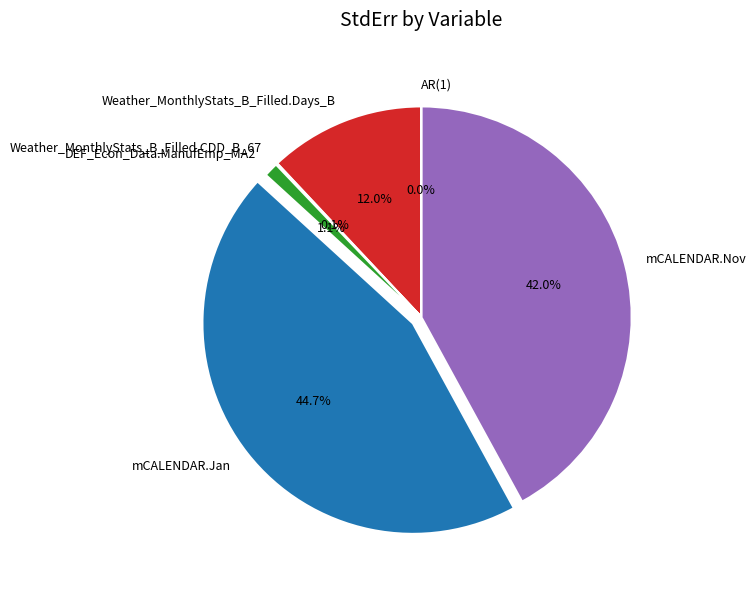

Between DEF_Econ_Data.ManufEmp_MA2 and Weather_MonthlyStats_B_Filled.Days_B, which is larger?

Weather_MonthlyStats_B_Filled.Days_B